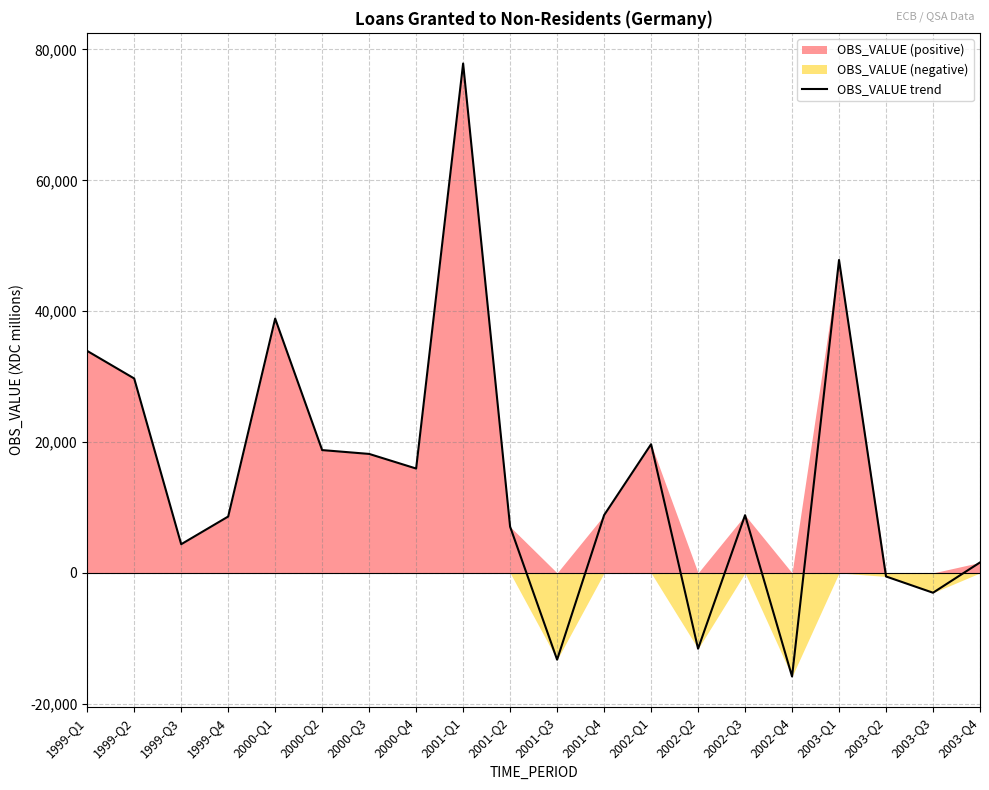

Approximately how many times larger is the value at 1999-Q2 compared to 2000-Q2?

1.6